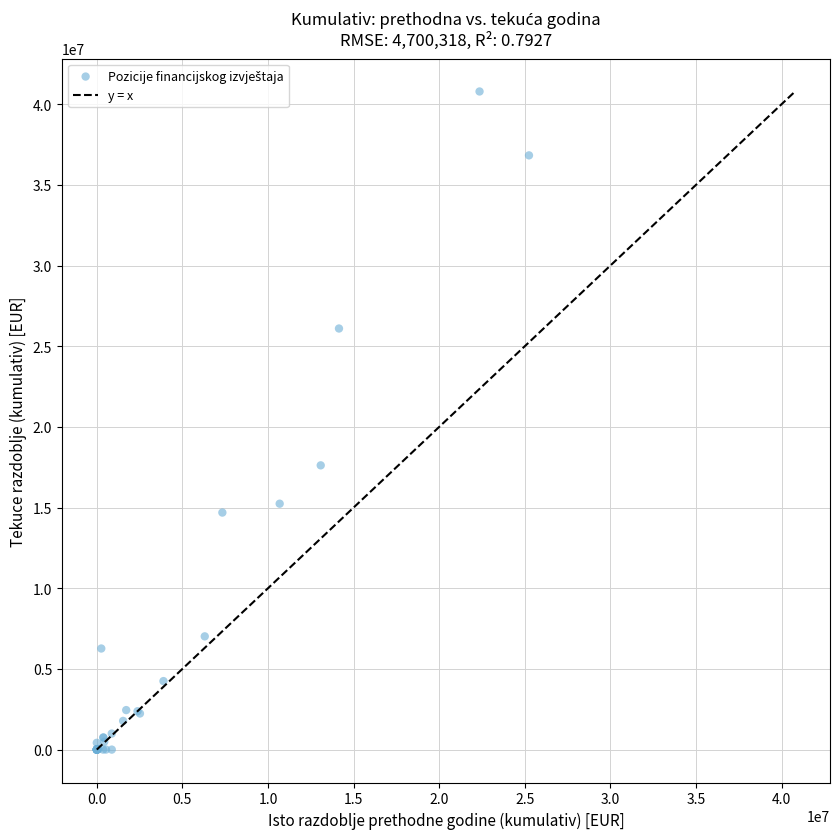

What Y value in the scatter plot is closest to 20393977?

17617102